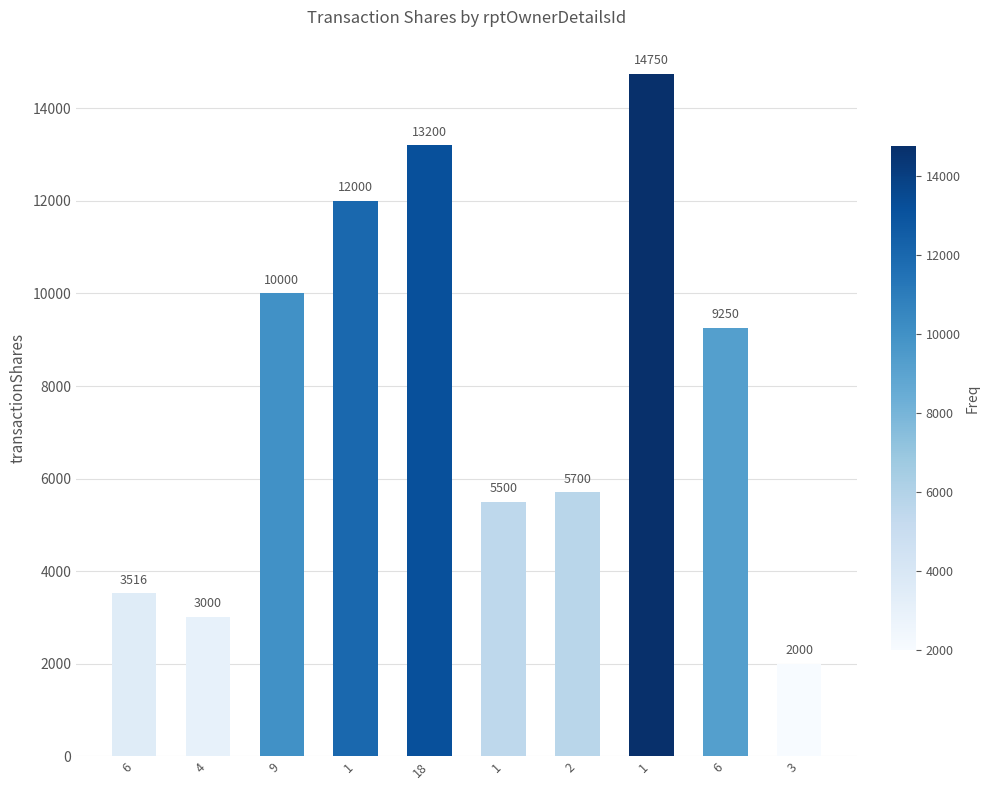

How many values are below 9250?

5